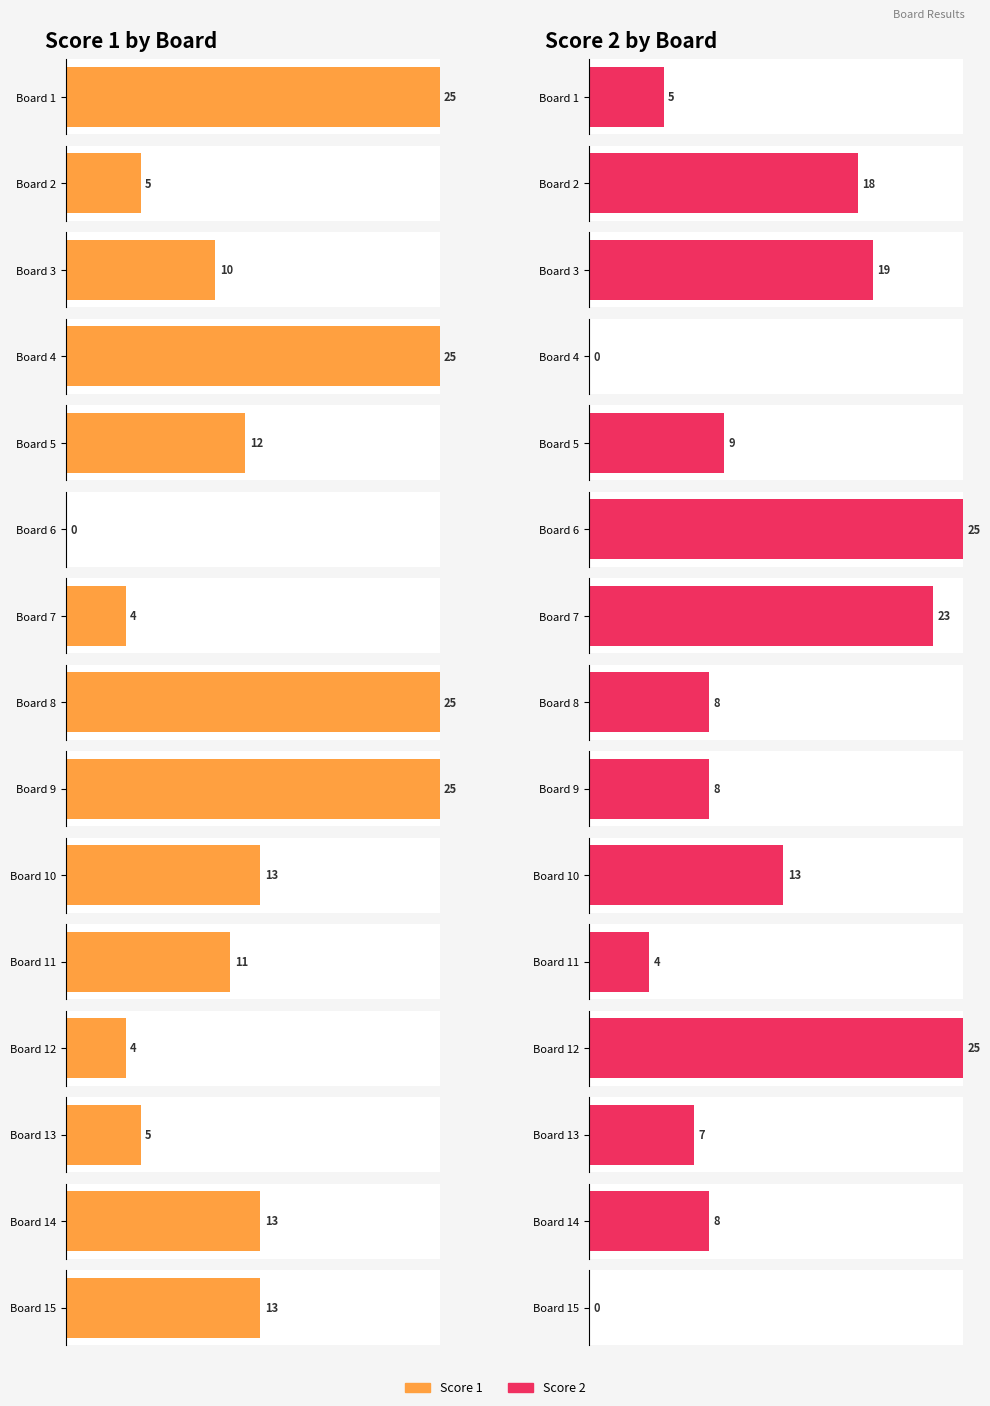

What is the value of the Score 2 bar at the 5th from the left?

9